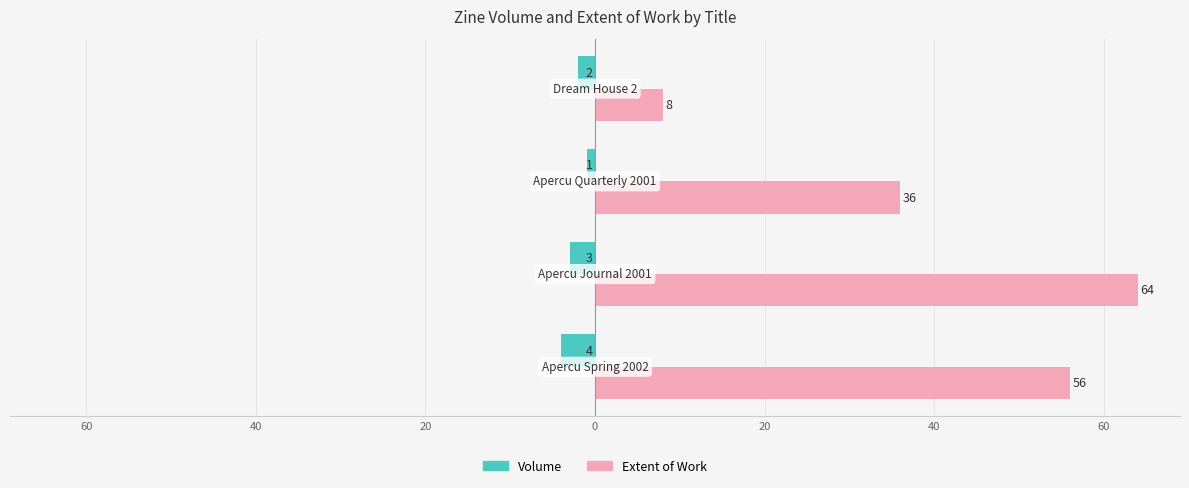

What are all the series names shown in the legend?

Volume, Extent of Work